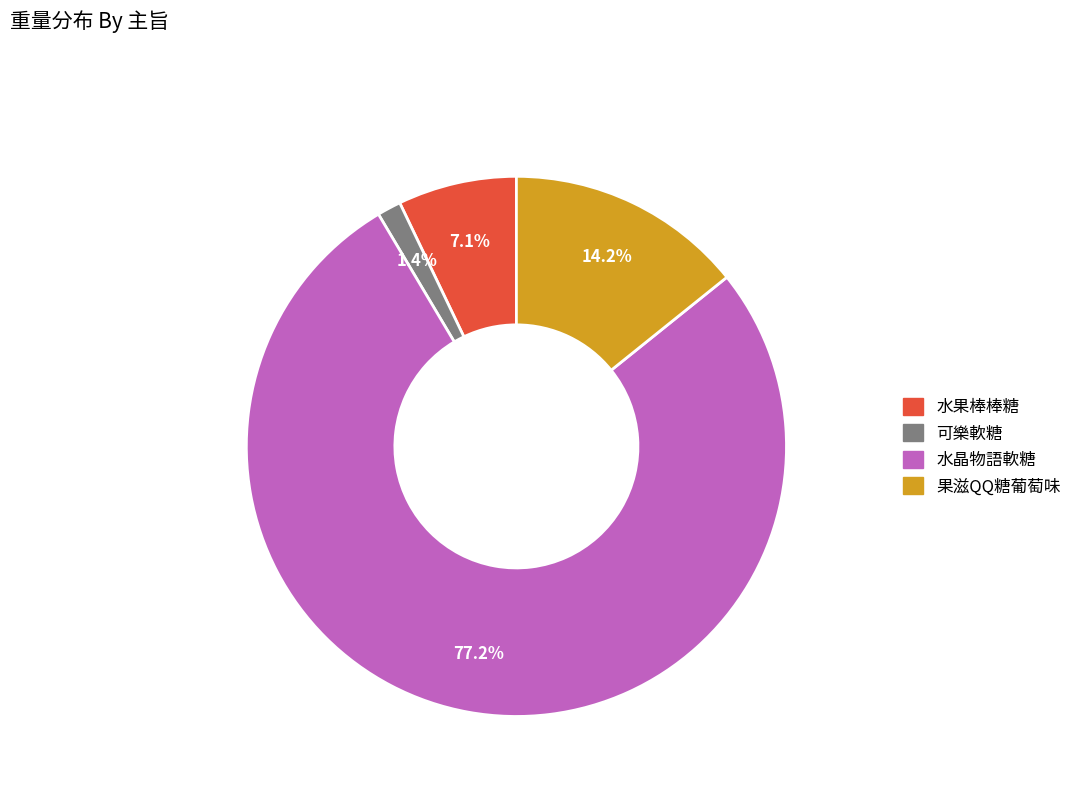

Does 水晶物語軟糖 account for over 50% of the chart?

Yes